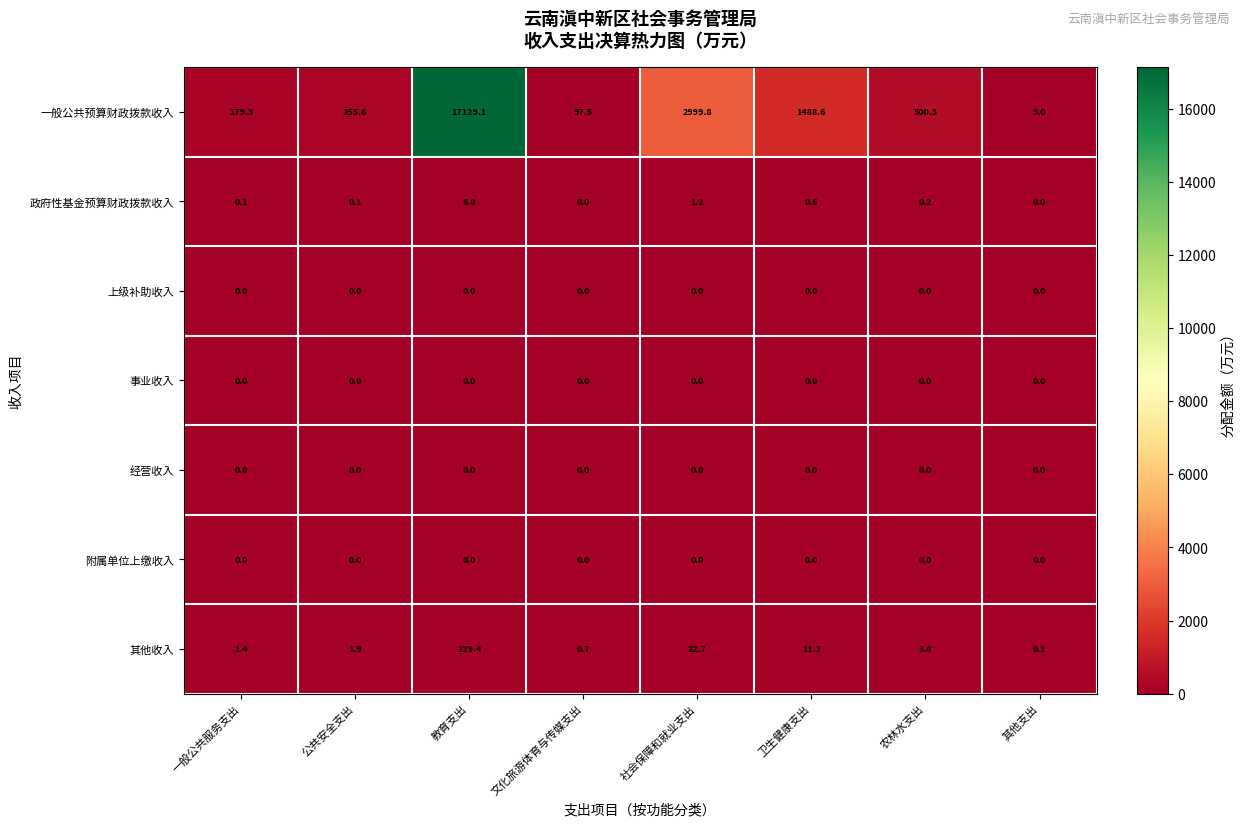

What is the difference between the second highest and minimum values in the 政府性基金预算财政拨款收入 series?

1.2